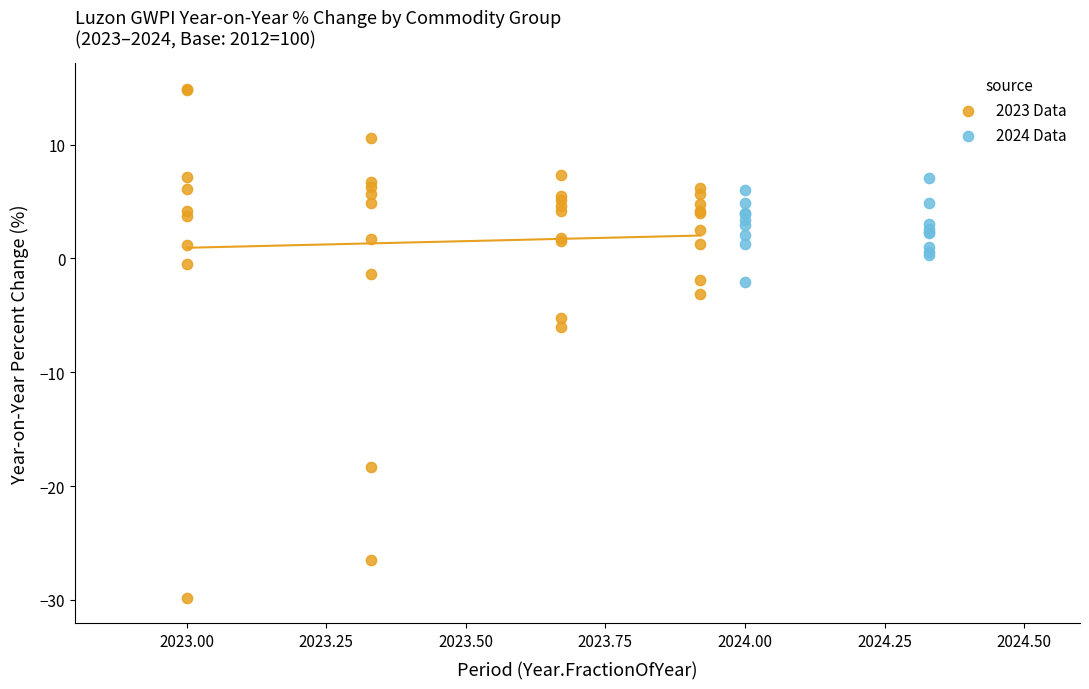

Which series has the largest Y range (max minus min)?

2023 Data